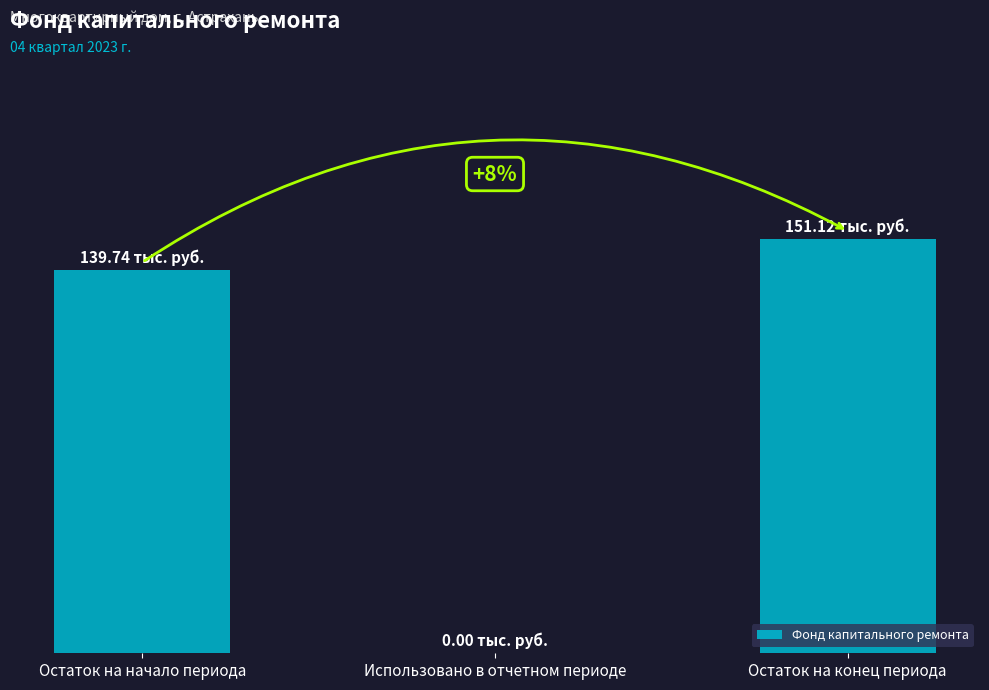

What is the maximum value shown in the chart?

151.1